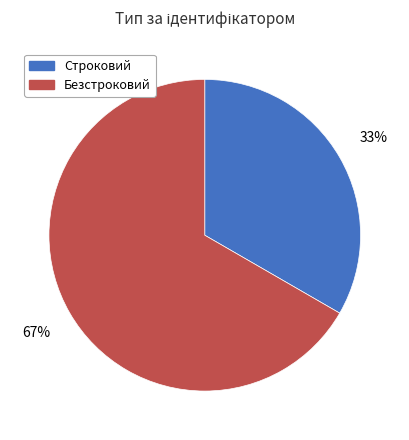

What is the majority slice?

Безстроковий